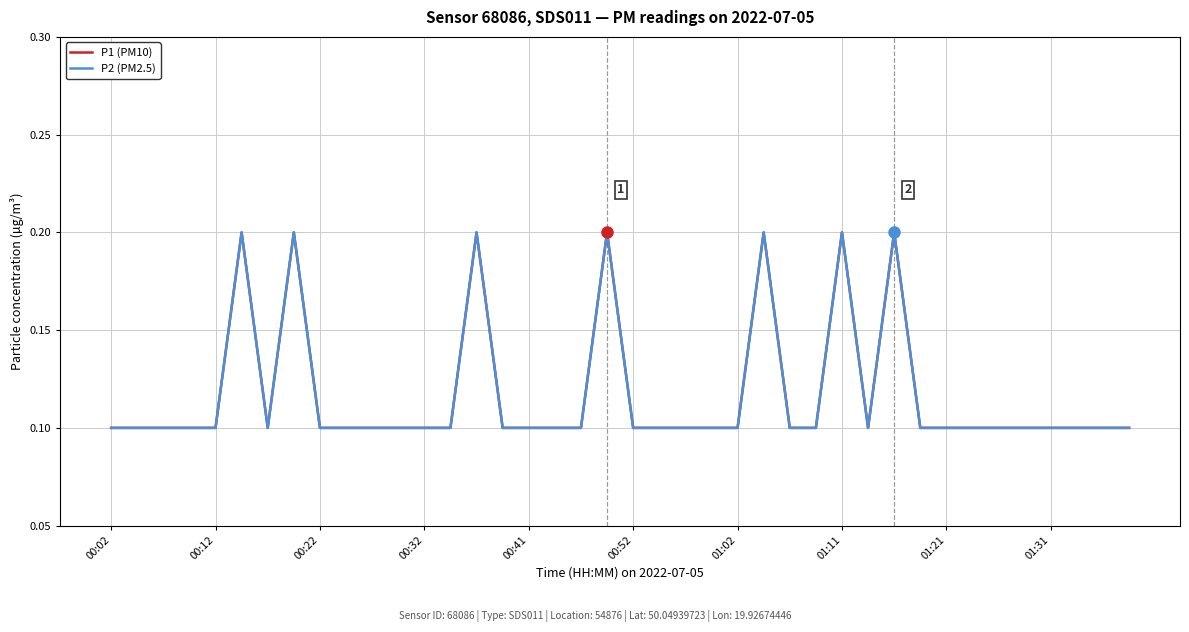

Is this an area chart (filled region under the line)?

No